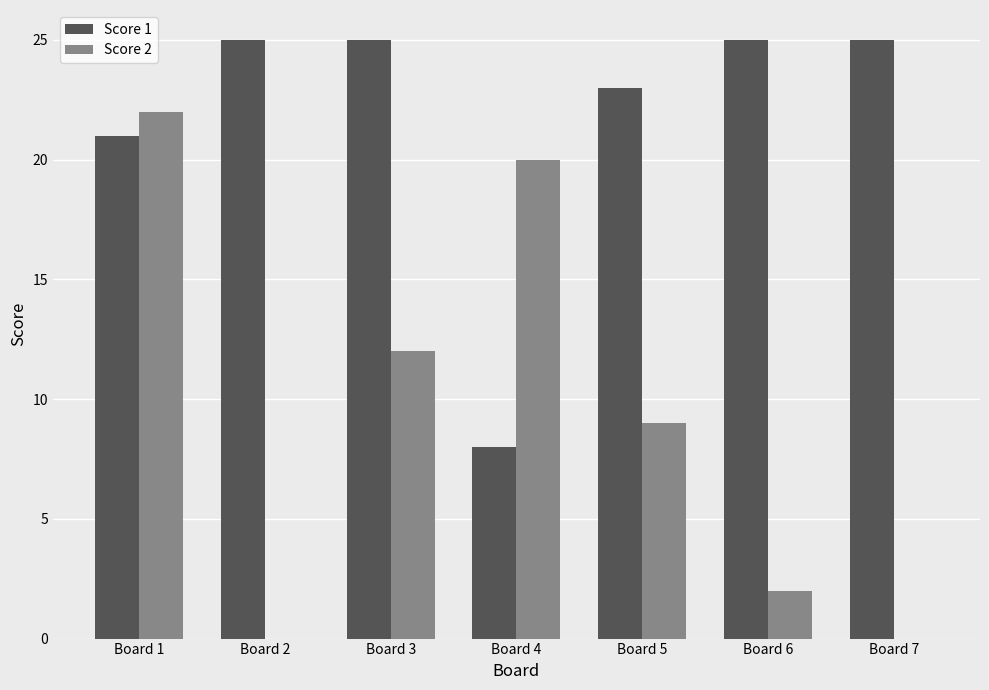

Which series has the largest total across all categories?

Score 1